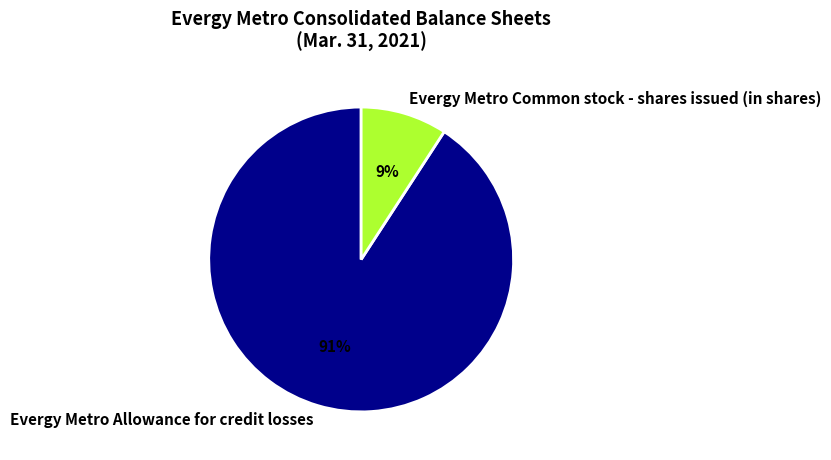

Does any single category account for the majority?

Yes